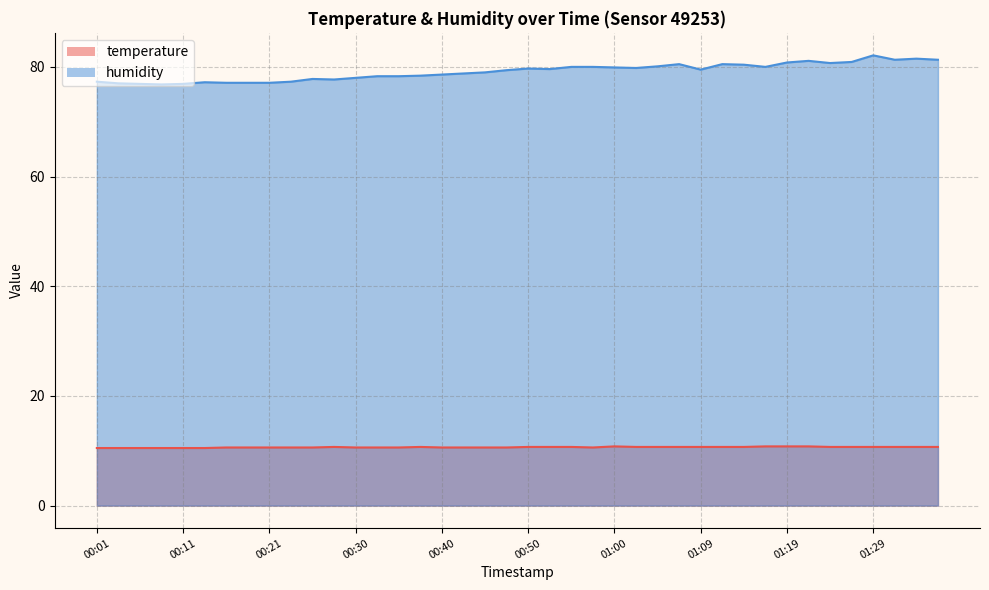

Where is the first local minimum for humidity?

00:08